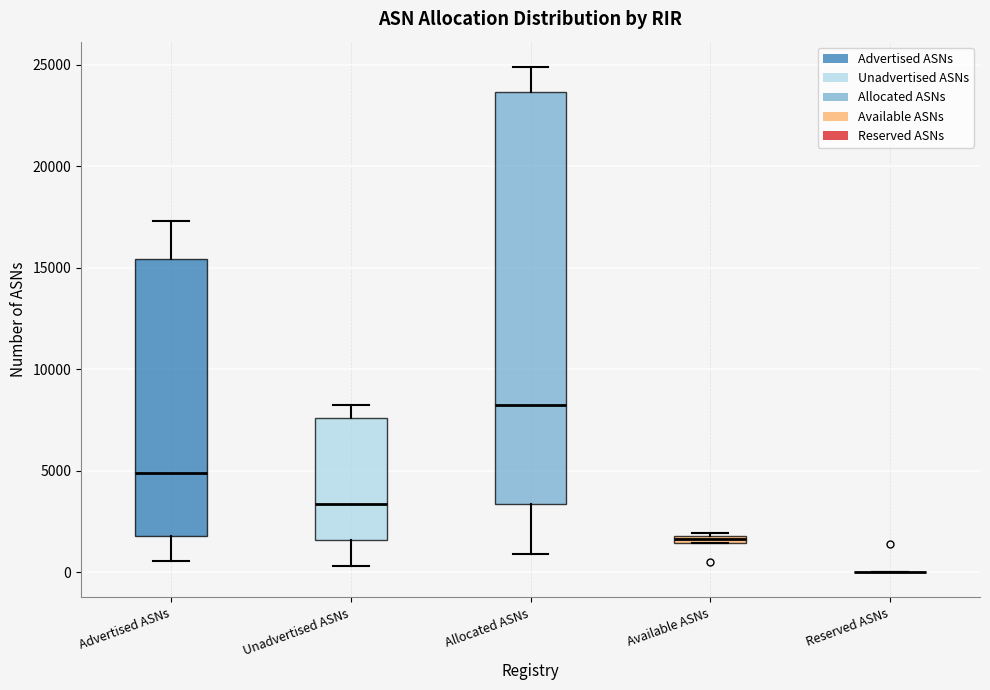

Where does the lower whisker of the box for Advertised ASNs end on the y-axis? The values are not printed on the chart, so give them approximately, as read against the axis.

500